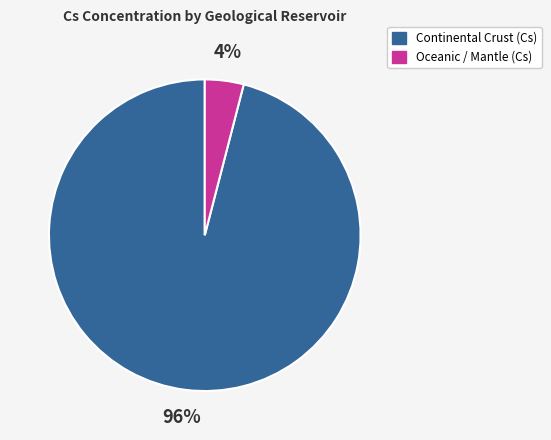

Does any single category account for the majority?

Yes